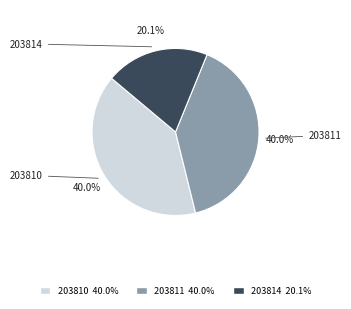

To the nearest percent, what is the combined percentage of 203811 and 203810?

80%